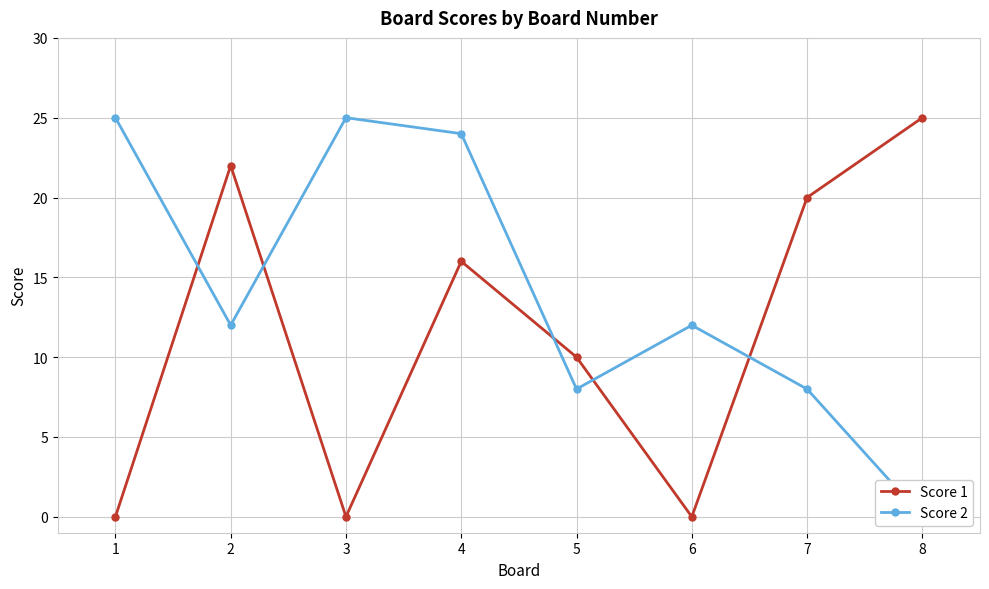

How many positive values does the Score 1 series have?

5